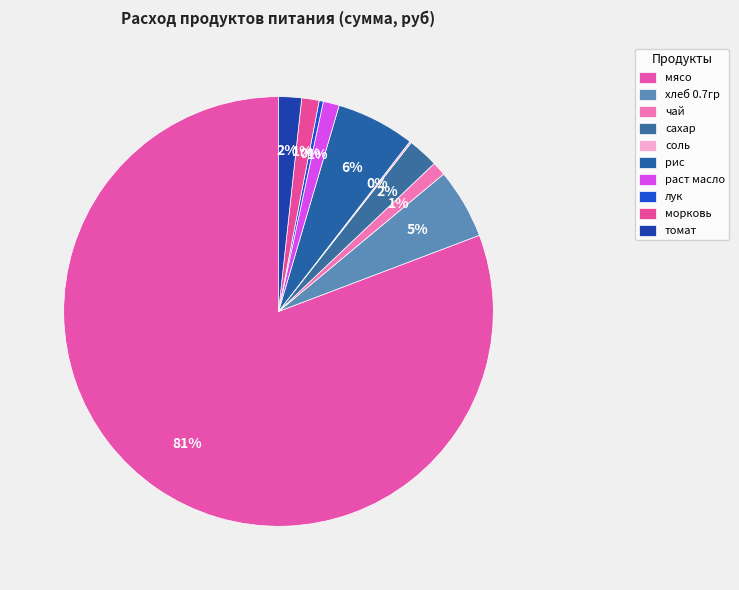

The рис slice represents 6% of the pie. True or false?

True